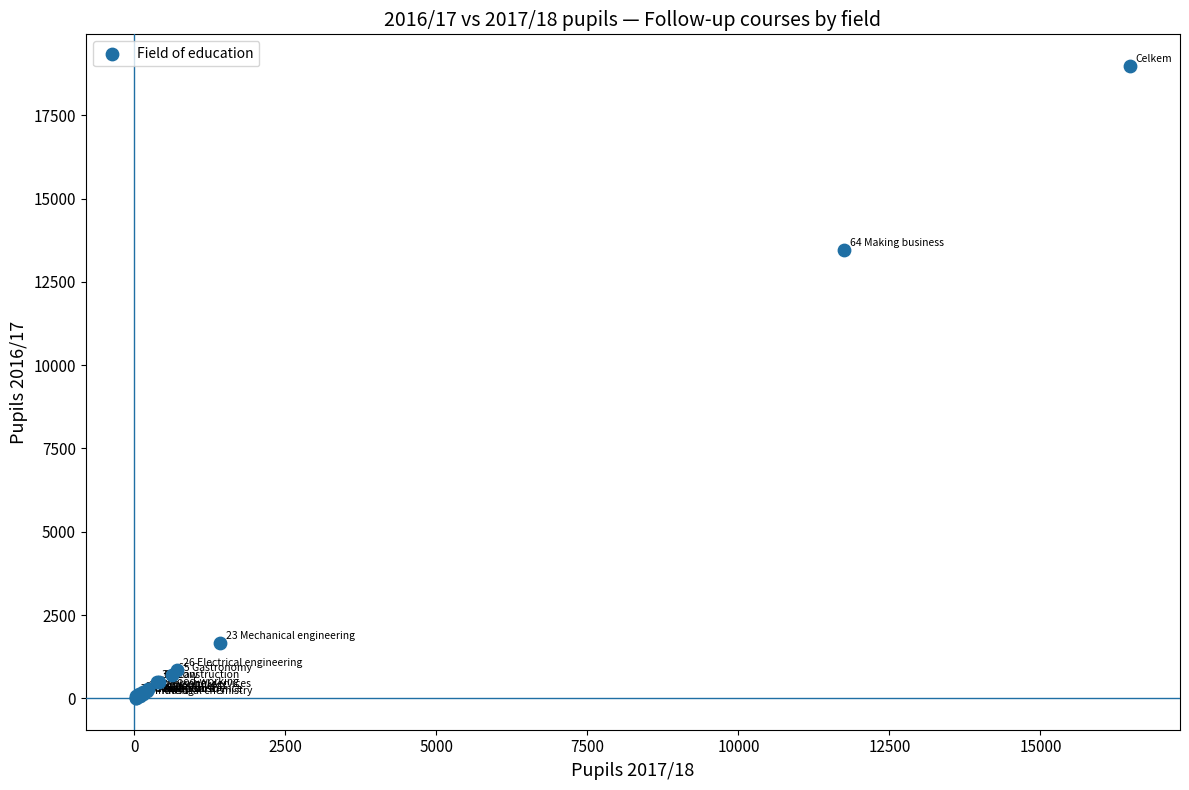

What Y value in the scatter plot is closest to 9492?

13455